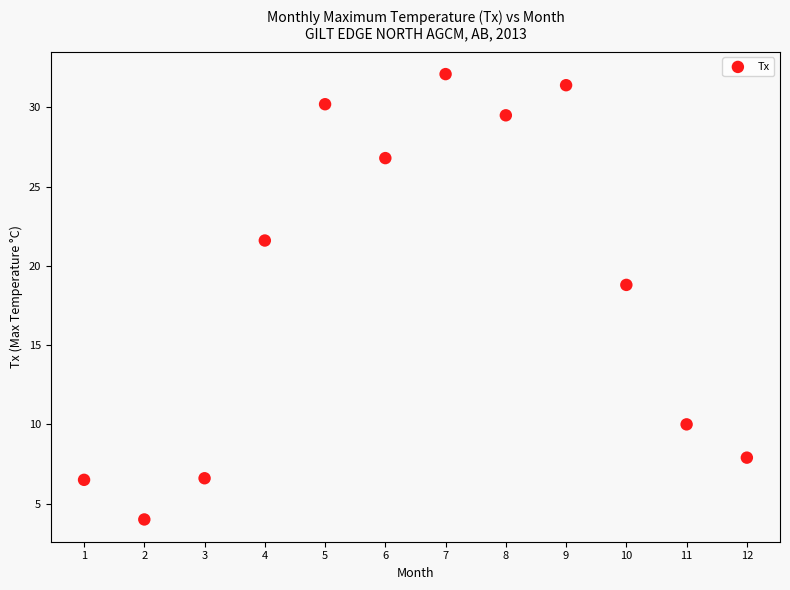

What is the range of X values (max minus min)?

11.0